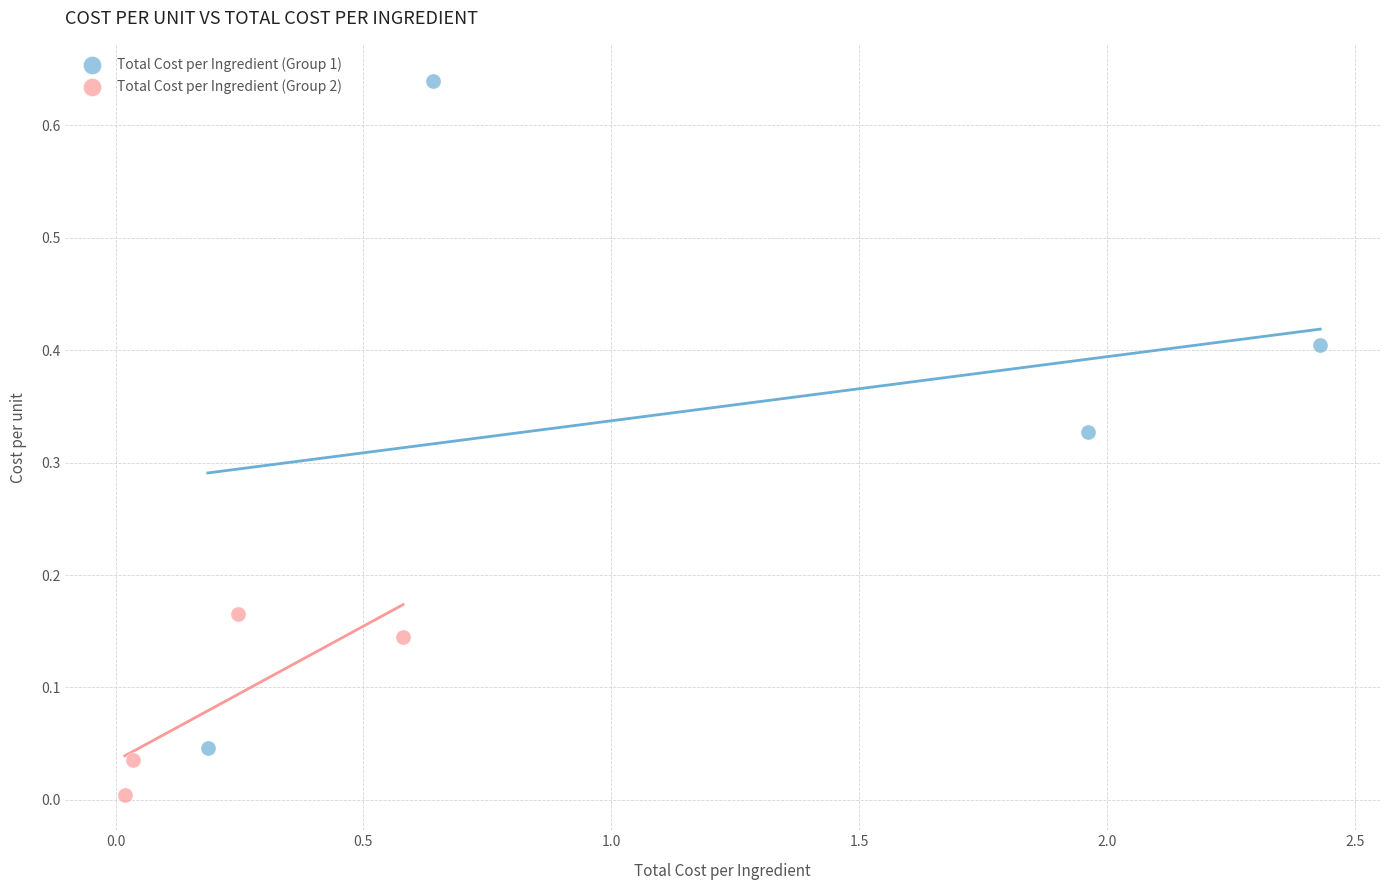

Which series contains the lowest Y value?

Total Cost per Ingredient (Group 2)